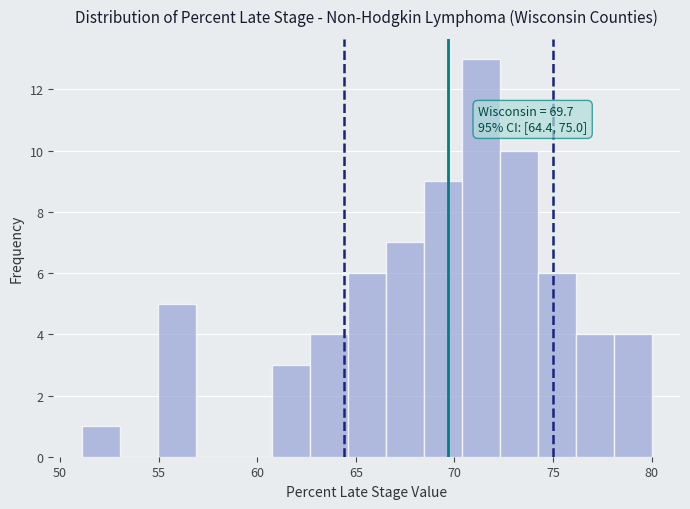

Read against the x-axis, roughly where is the centre of the tallest bar?

71.5